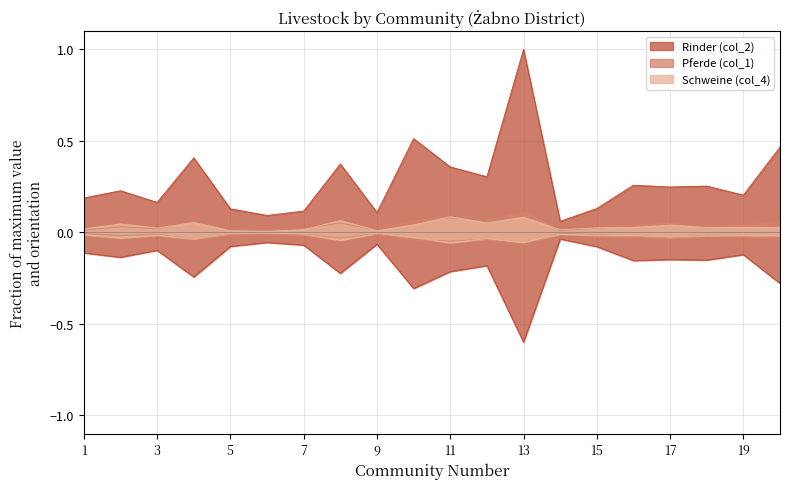

What is the sum of all Rinder (col_2) values?

-3.4